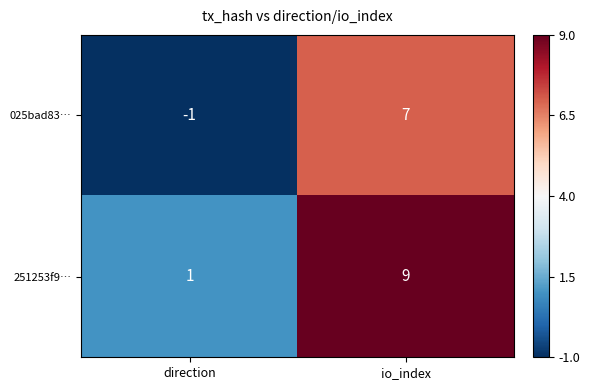

What is the sum of the 025bad83… values at direction and io_index?

6